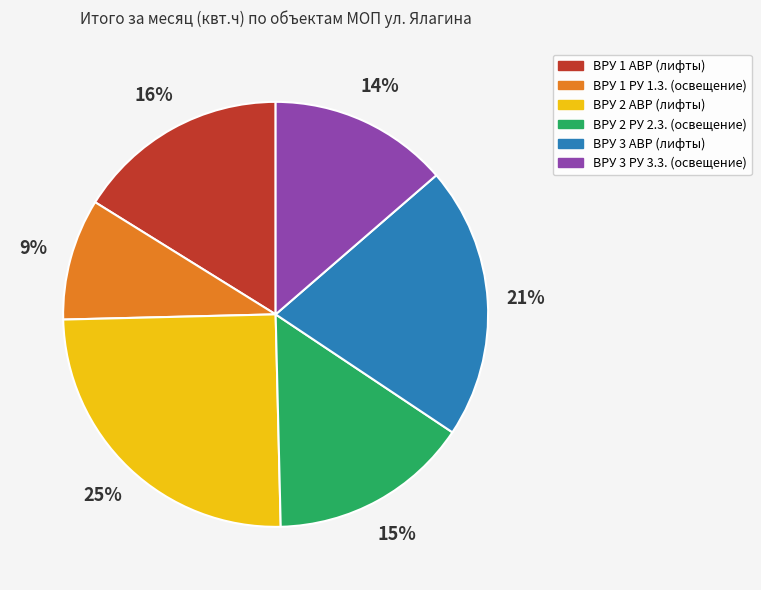

What is the ratio of the value at ВРУ 2 РУ 2.3. (освещение) to the value at ВРУ 1 РУ 1.3. (освещение)?

1.7